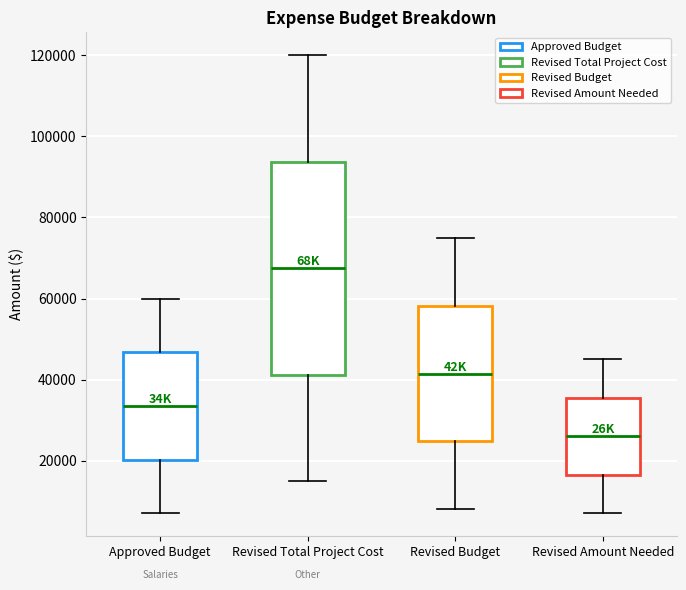

Reading left to right, transcribe this box plot: for each box, give where its median line is, the range the box spans, and where its two whiskers end, as read against the y-axis. The values are not printed on the chart, so give them approximately, as read against the axis.

Approved Budget: median 34000, box 20000 to 46000, whiskers 8000 to 60000
Revised Total Project Cost: median 68000, box 42000 to 94000, whiskers 16000 to 120000
Revised Budget: median 42000, box 24000 to 58000, whiskers 8000 to 76000
Revised Amount Needed: median 26000, box 16000 to 36000, whiskers 8000 to 46000